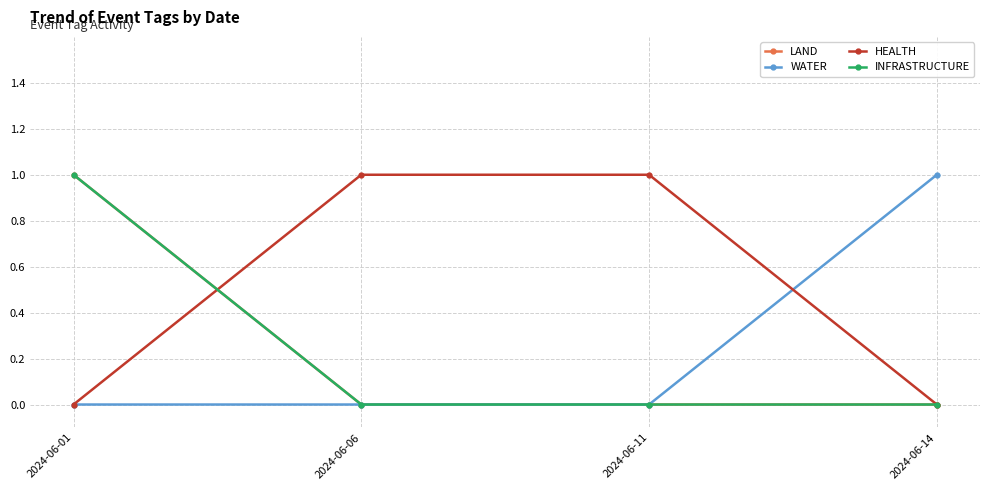

Is this an area chart (filled region under the line)?

No